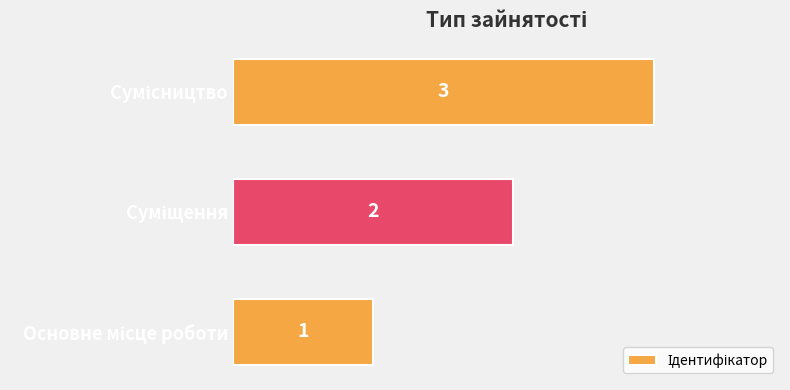

What is the greatest value displayed?

3